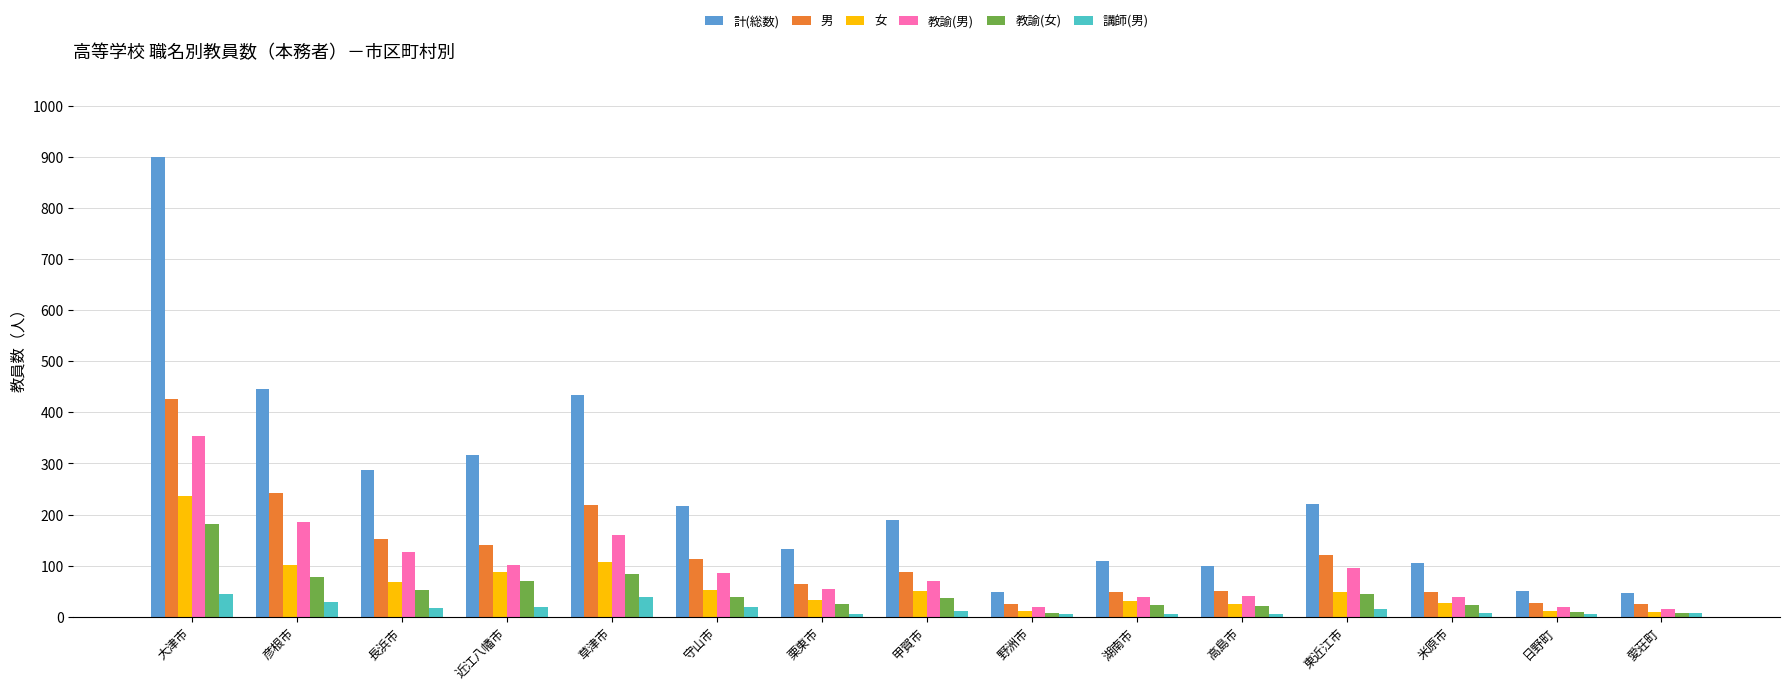

What is the total value across all series at 彦根市?

1083